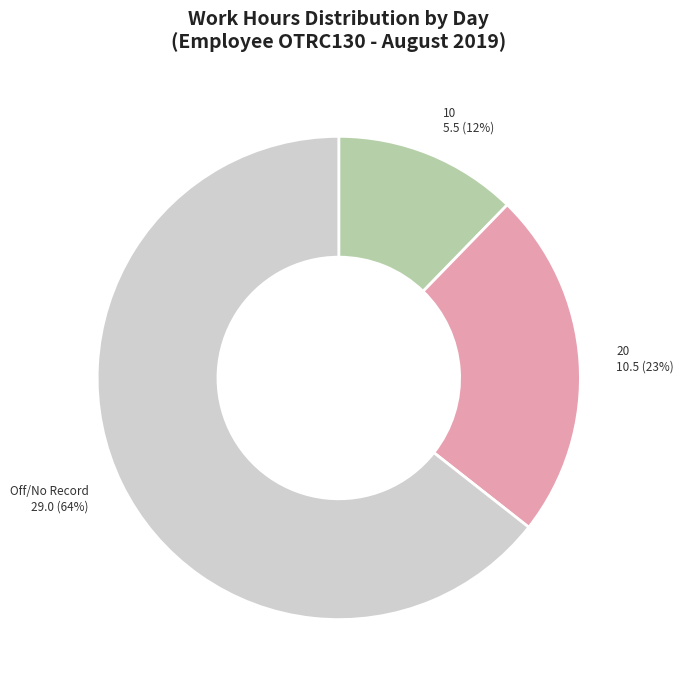

Does any single category account for the majority?

Yes